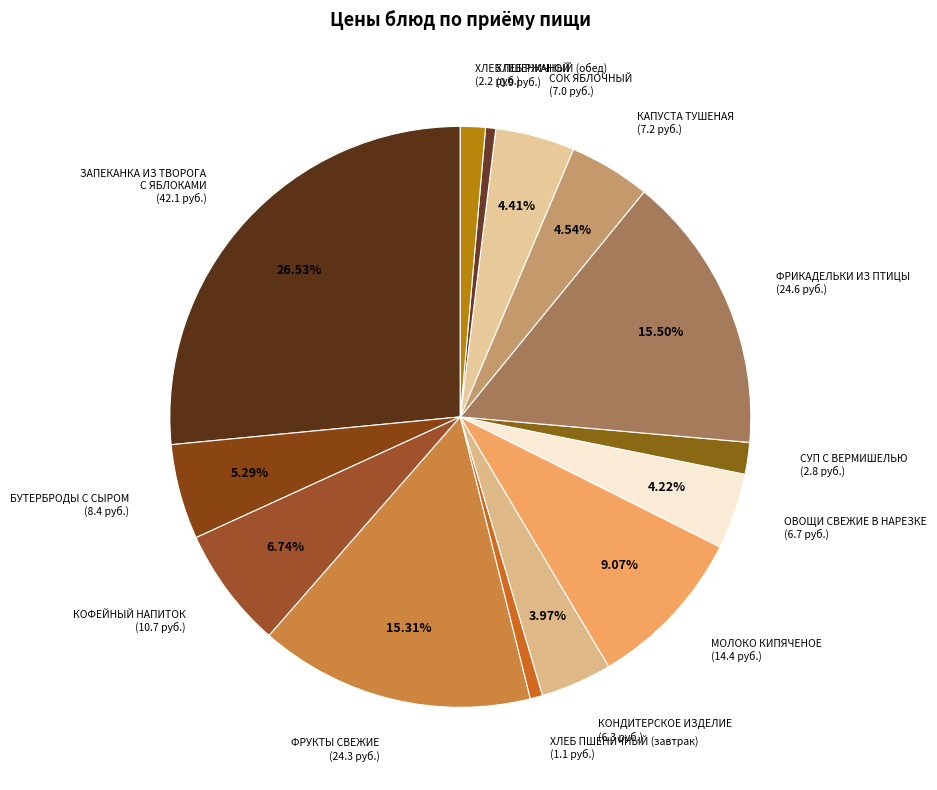

To the nearest percent, what percentage of the pie is ОВОЩИ СВЕЖИЕ В НАРЕЗКЕ?

4%